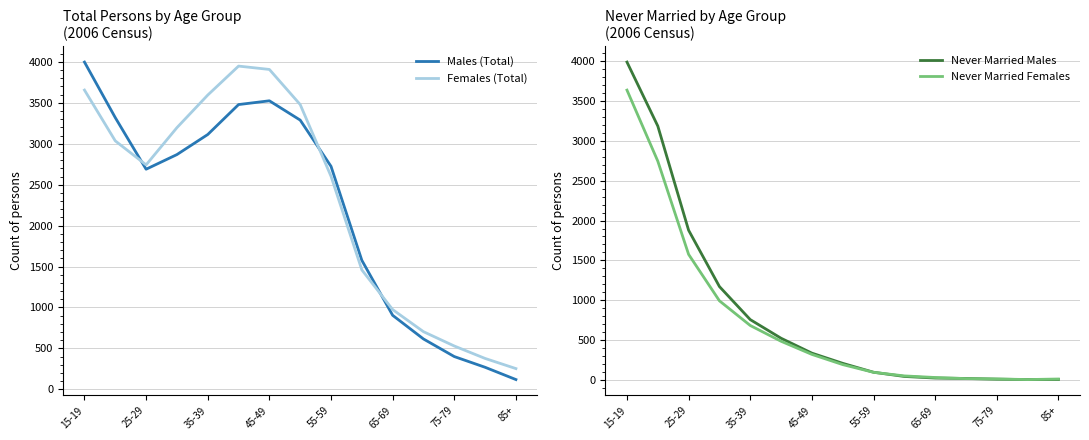

The value of Males (Total) at 85+ is 119. True or false?

True